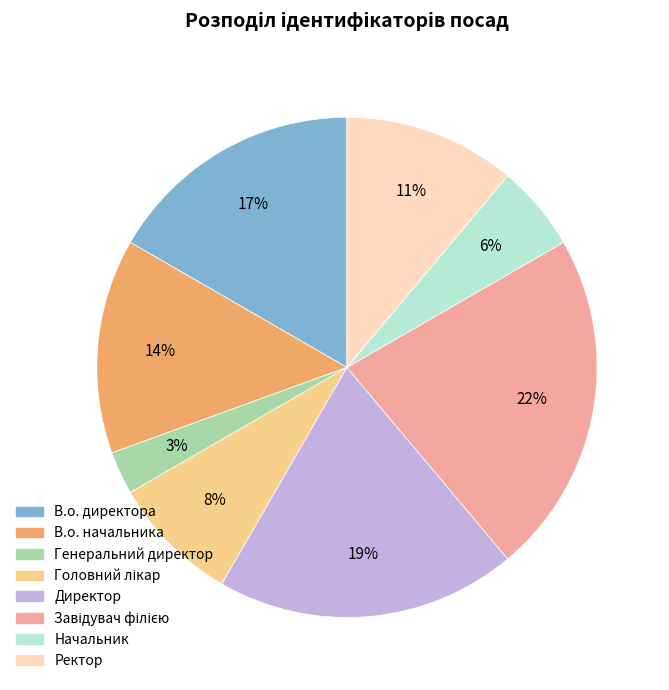

Is there any slice that represents more than half of the pie?

No